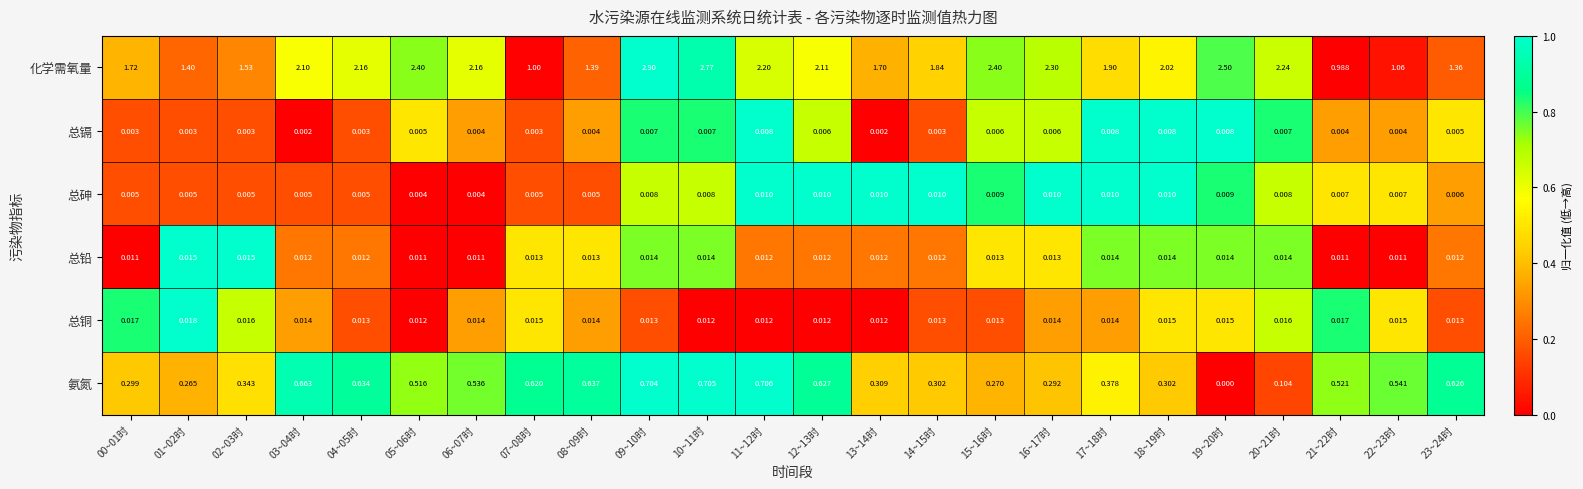

Which series has the largest total across all categories?

化学需氧量